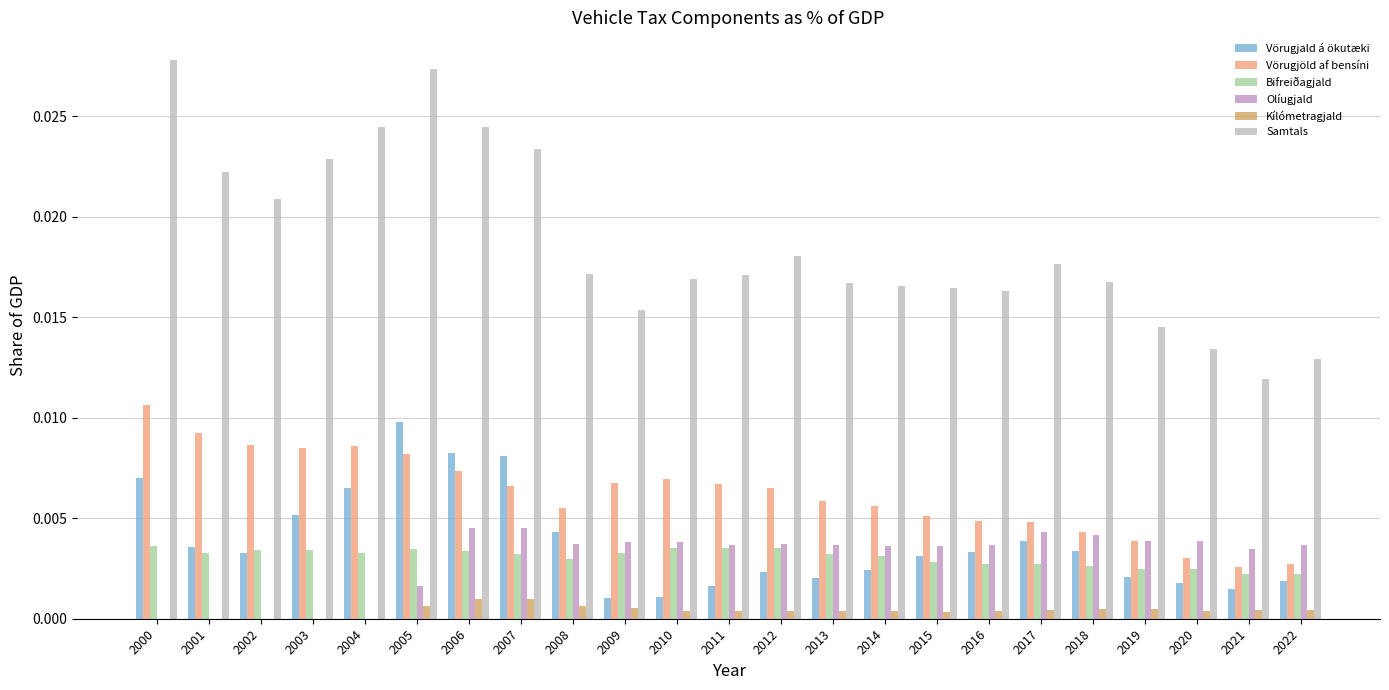

At how many categories does at least one series exceed 0?

23